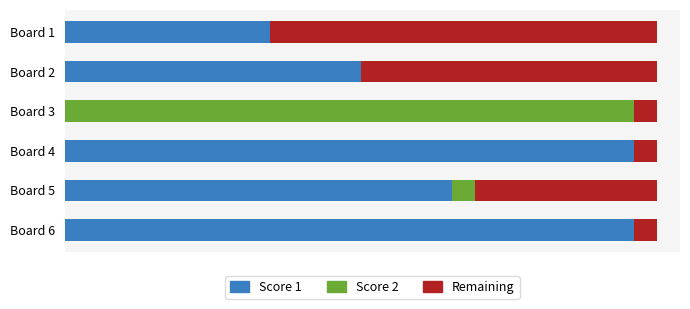

What are all the series names shown in the legend?

Score 1, Score 2, Remaining